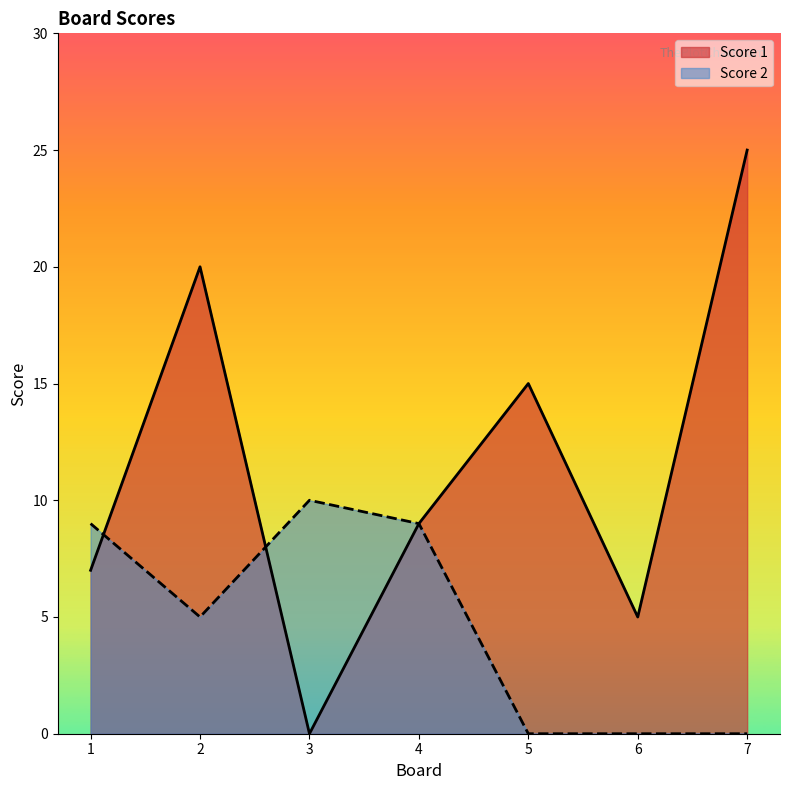

Where does the Score 2 series first go above 5?

1